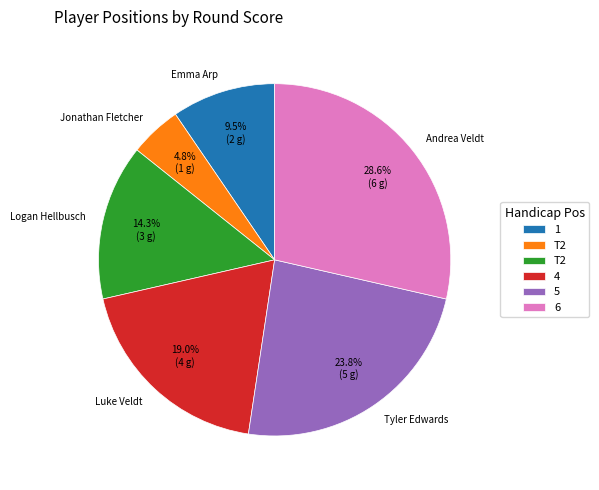

Is it true that Luke Veldt is 7% of the pie?

False